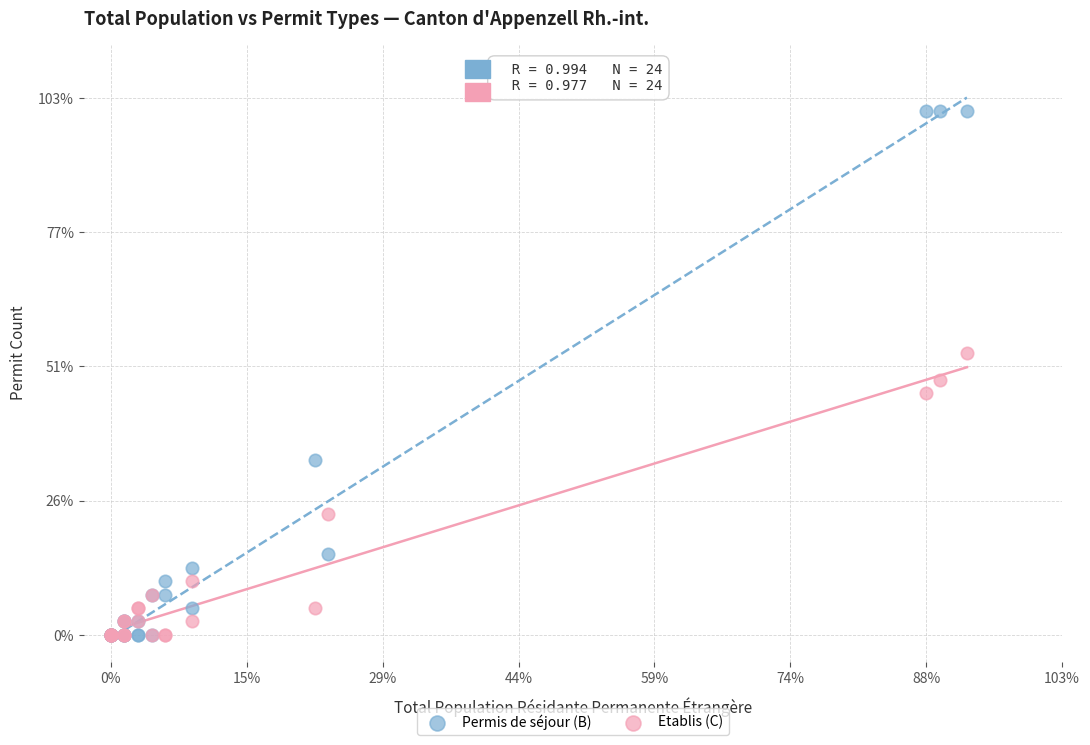

Which series reaches the maximum Y coordinate?

Permis de séjour (B)